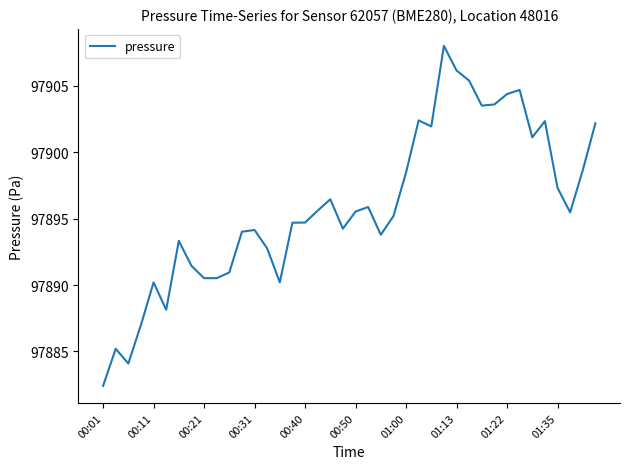

What is the greatest value displayed?

97908.0